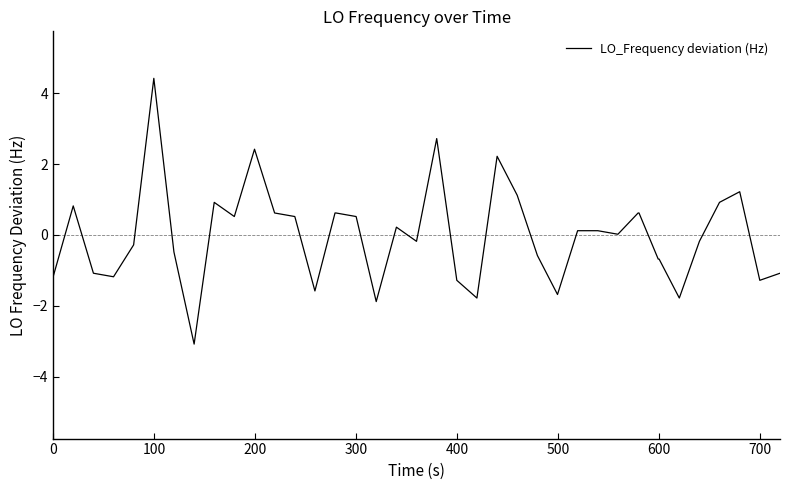

What is the difference between the maximum and minimum values?

7.5